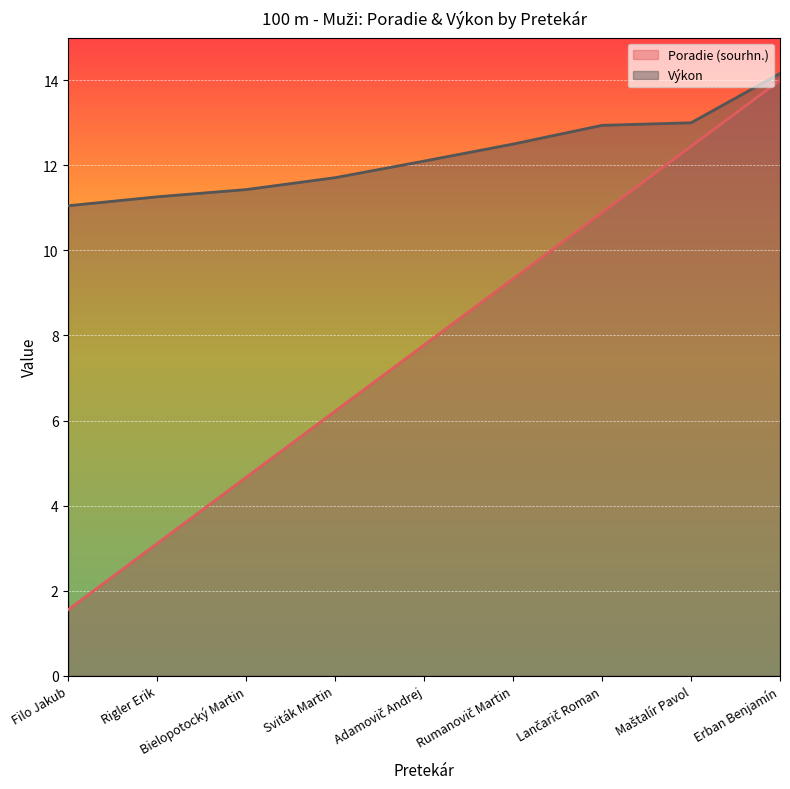

How many values in the Výkon series are below 12?

4